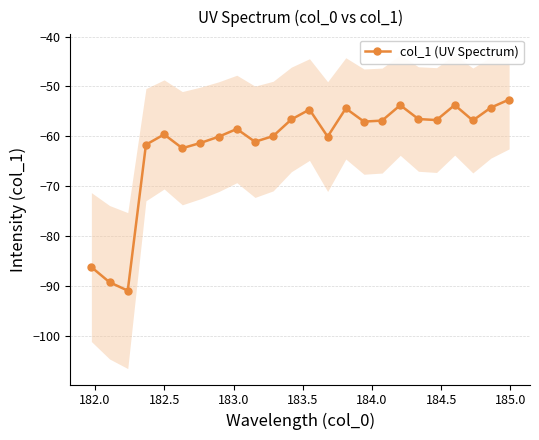

What is the value of the col_1 (UV Spectrum) point at the 10th from the left?

-61.1